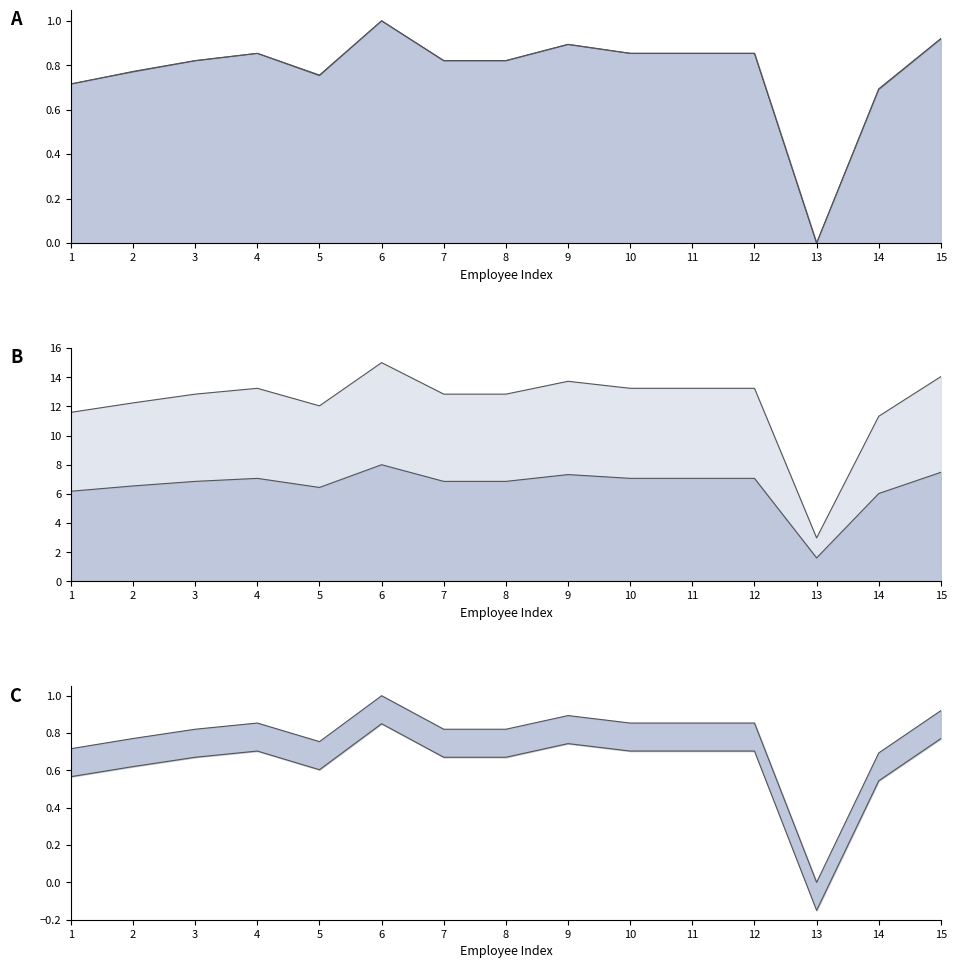

At how many categories does at least one series exceed 14?

2